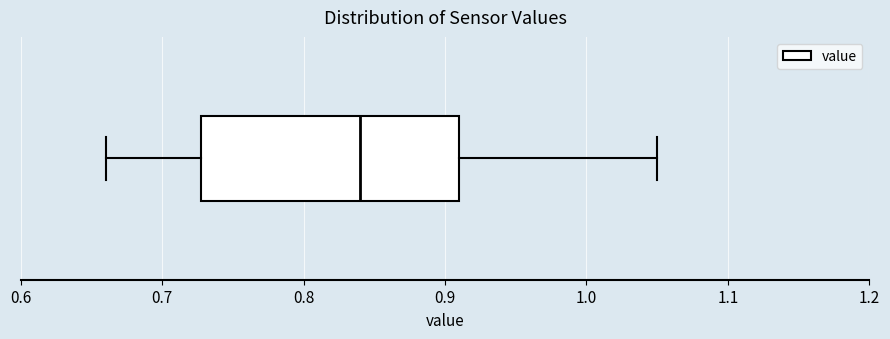

Where does the median line of the box sit on the x-axis? The values are not printed on the chart, so give them approximately, as read against the axis.

0.84